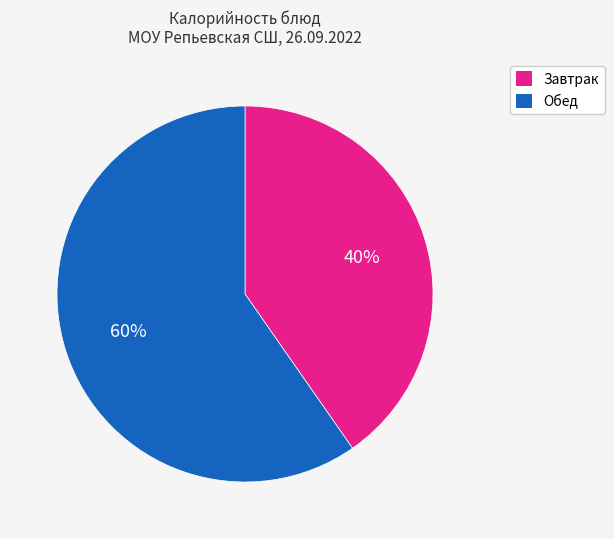

To the nearest percent, what is the average slice percentage?

50%